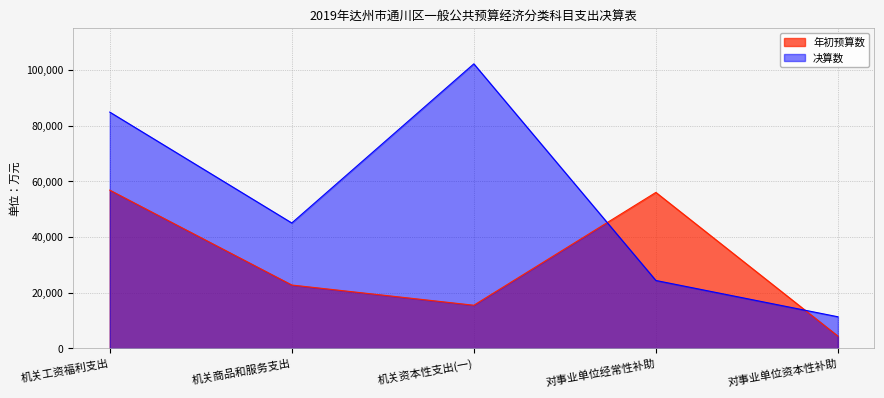

At which label is 年初预算数 closest to 30631?

机关商品和服务支出